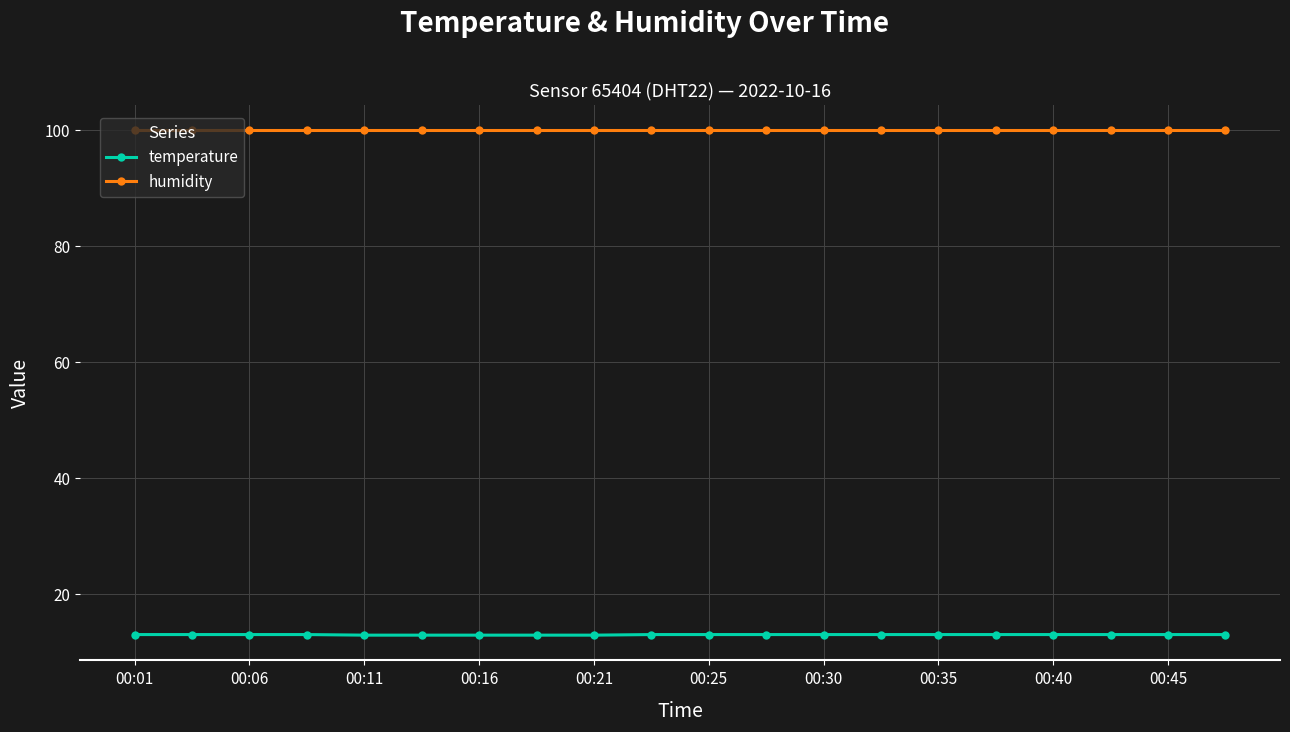

True or false: temperature and humidity intersect in this chart.

False